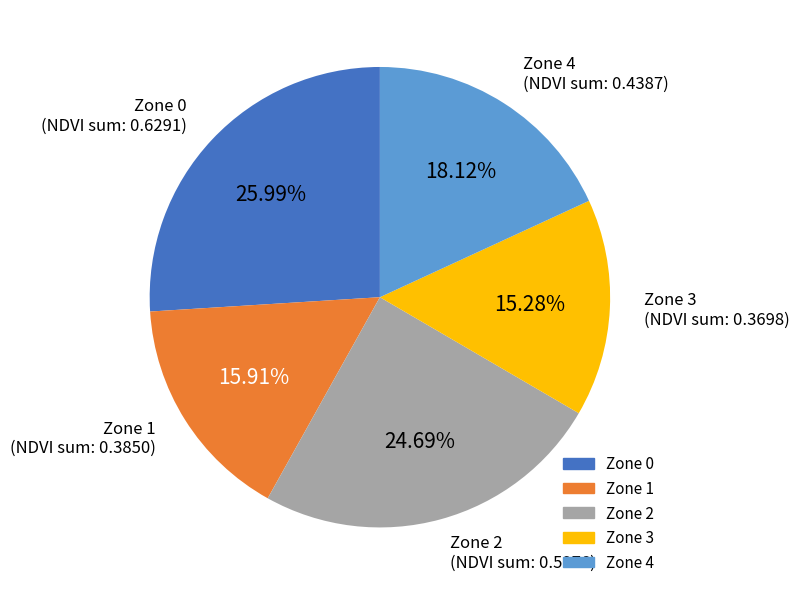

What percentage is the Zone 4 slice, to the nearest percent?

18%